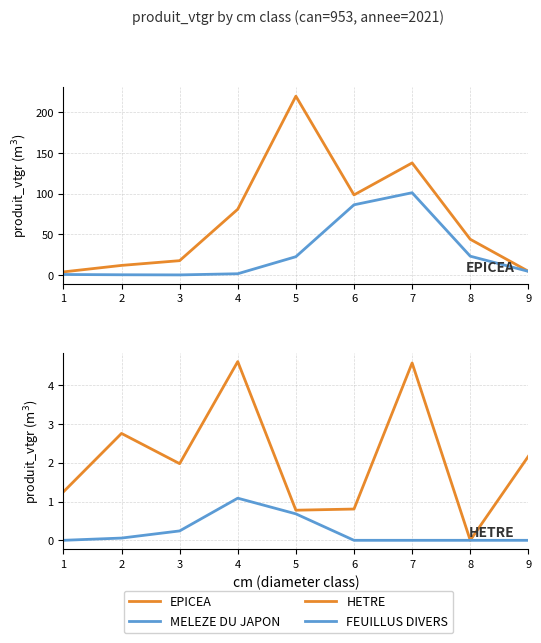

True or false: HETRE has a value of 0.0 at 8.

True